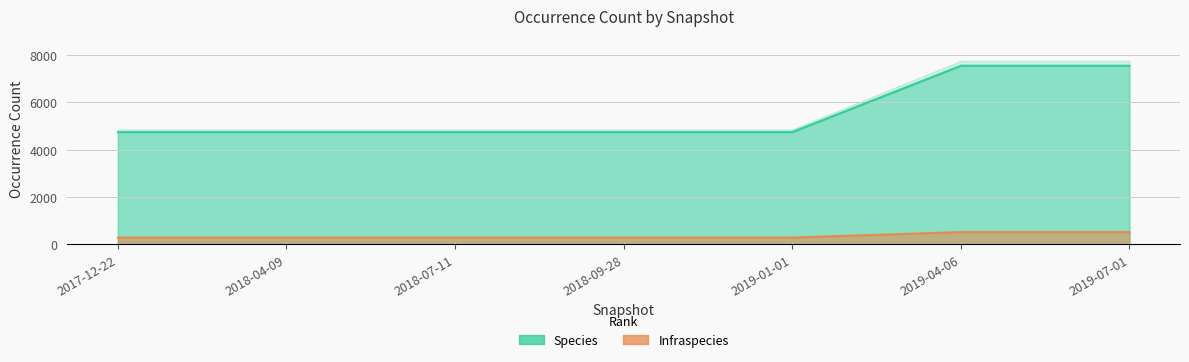

What are all the series names shown in the legend?

Species, Infraspecies